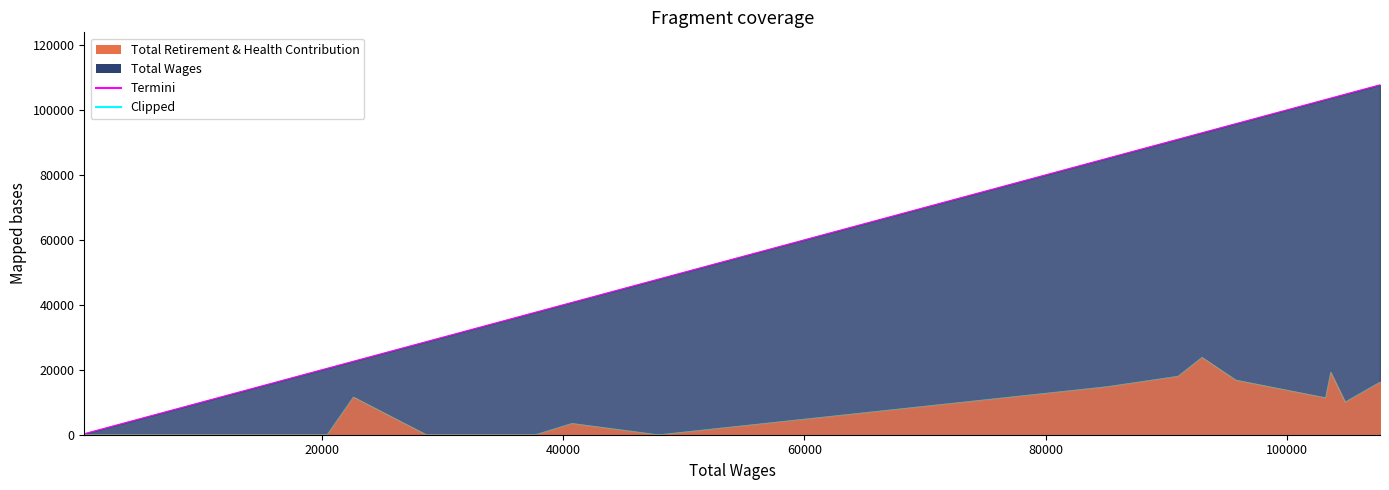

Does the chart have visible grid lines?

No